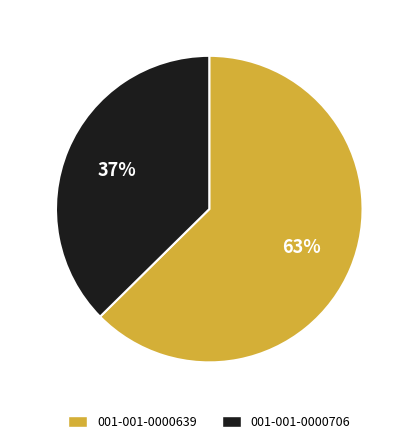

Rank the categories by value from highest to lowest.

001-001-0000639, 001-001-0000706